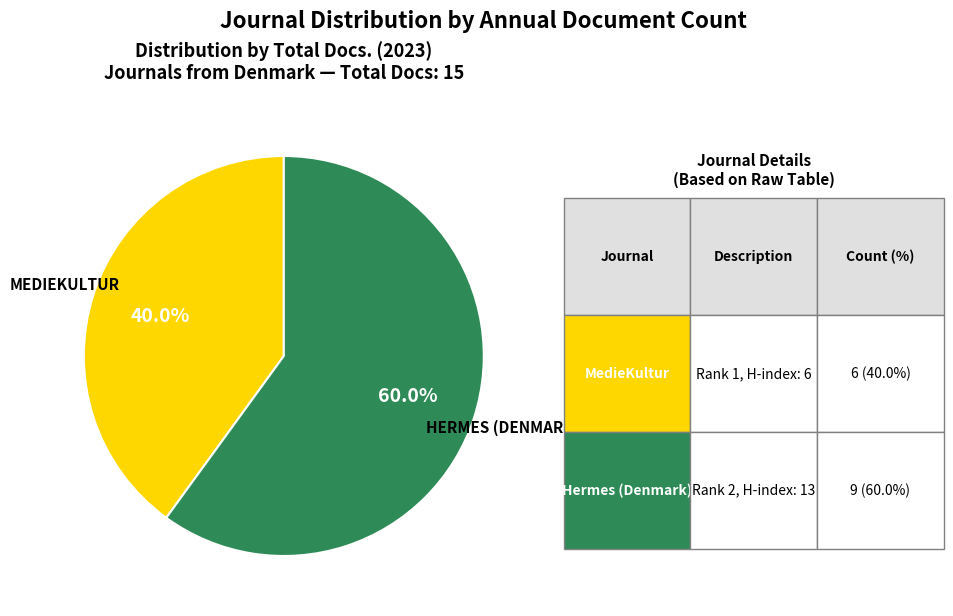

Is there a majority slice in this chart?

Yes